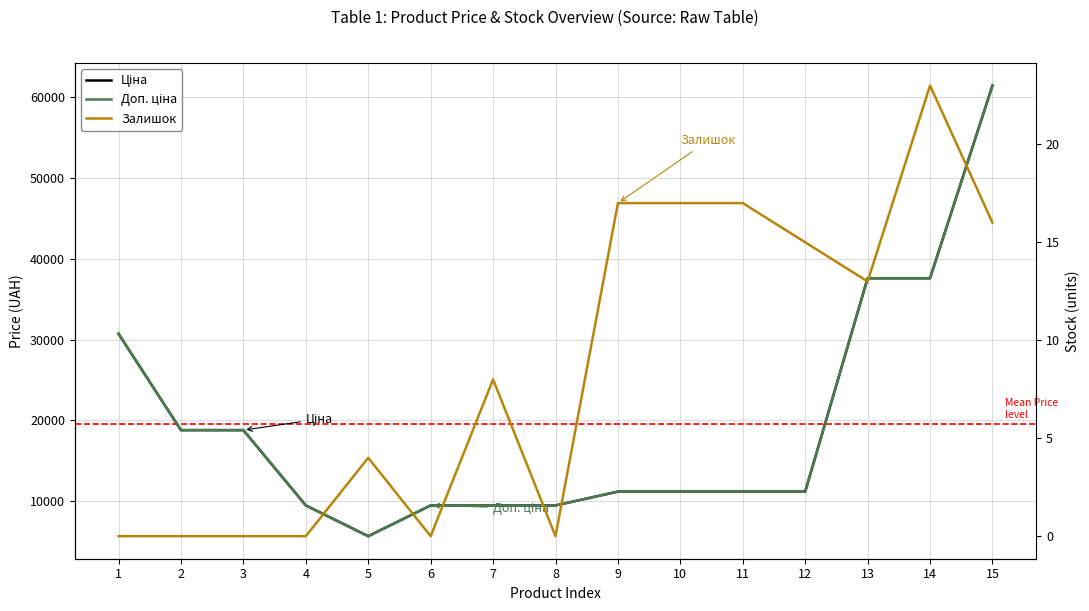

How many distinct data groups are displayed?

3